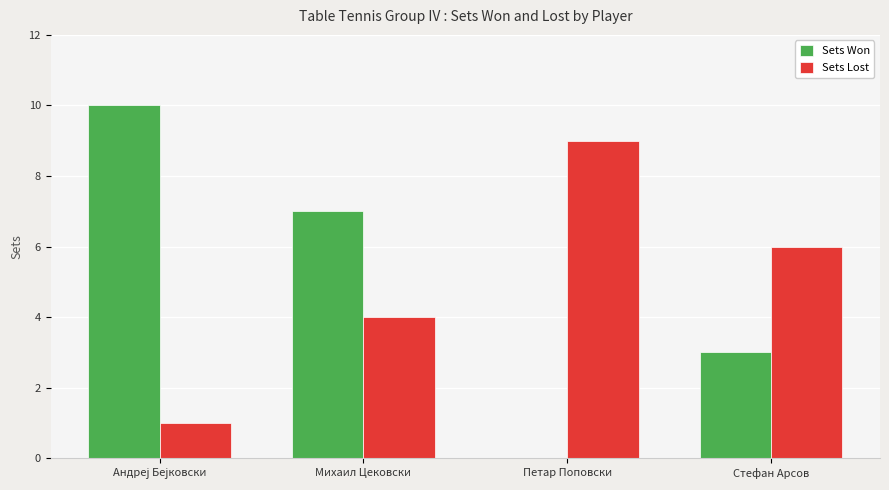

Is the value of Sets Won at Михаил Цековски greater than the value of Sets Lost at Петар Поповски?

No